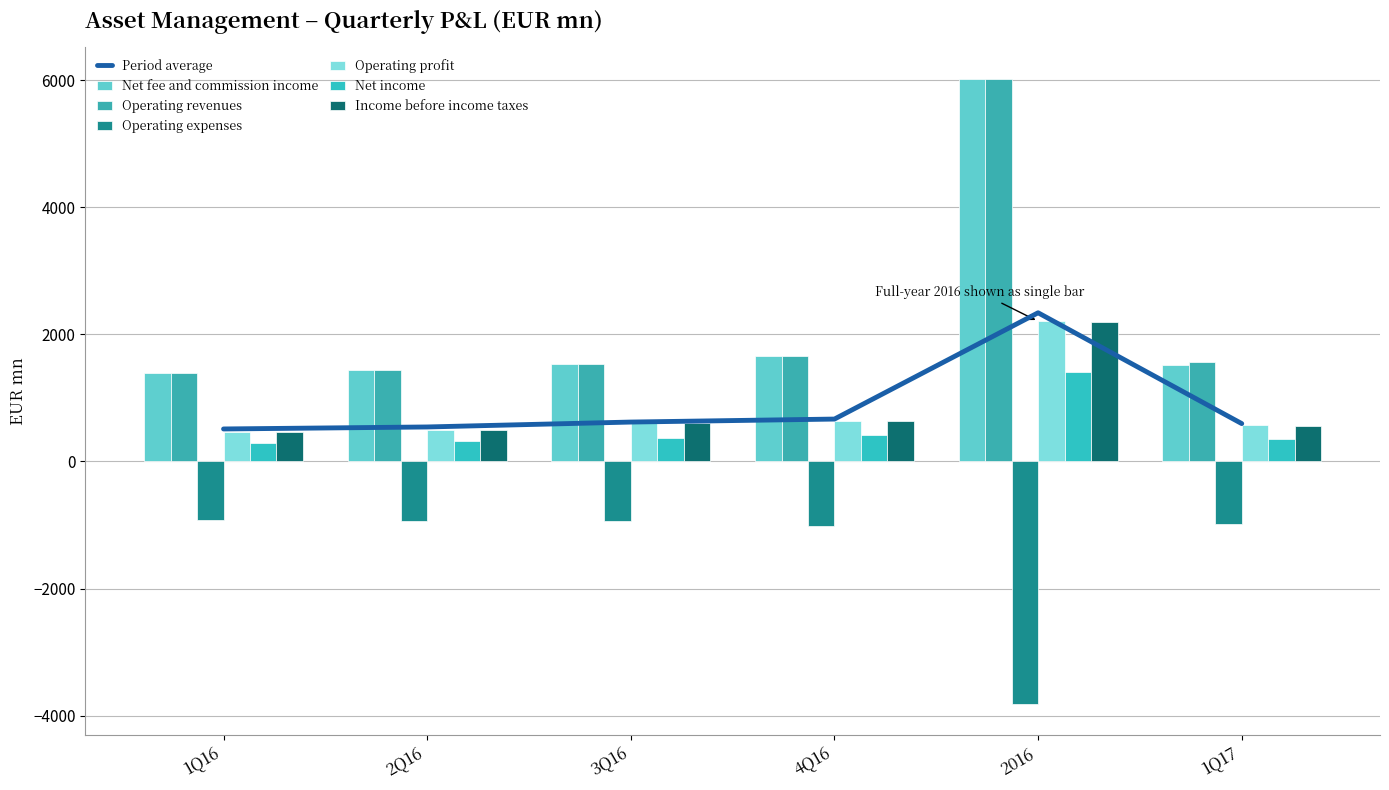

At which category is the sum across all series the highest?

2016